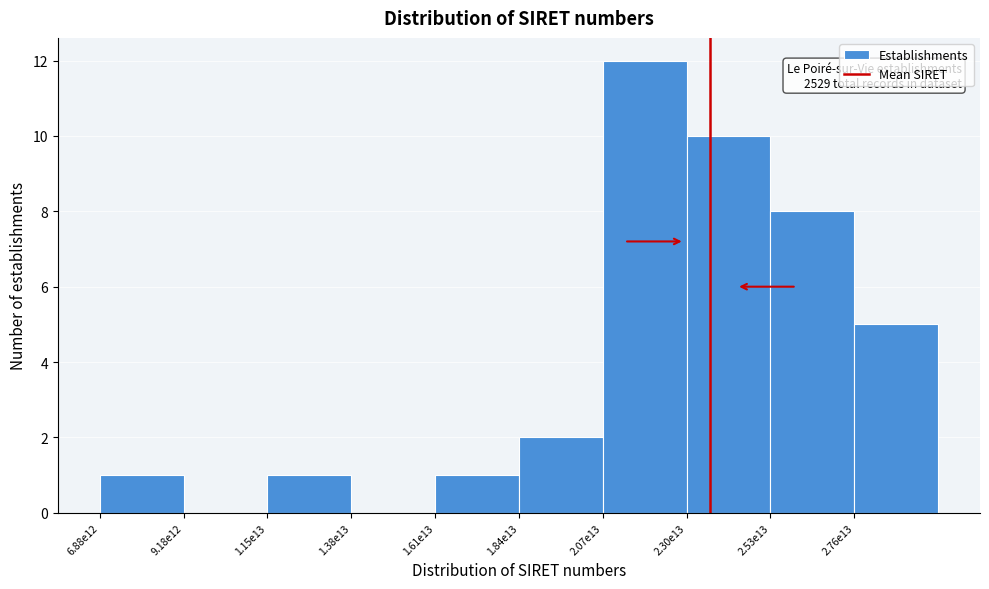

Reading right to left, transcribe all the data shown in this chart.

2.76e13=5	2.53e13=8	2.30e13=10	2.07e13=12	1.84e13=2	1.61e13=1	1.38e13=0	1.15e13=1	9.18e12=0	6.88e12=1